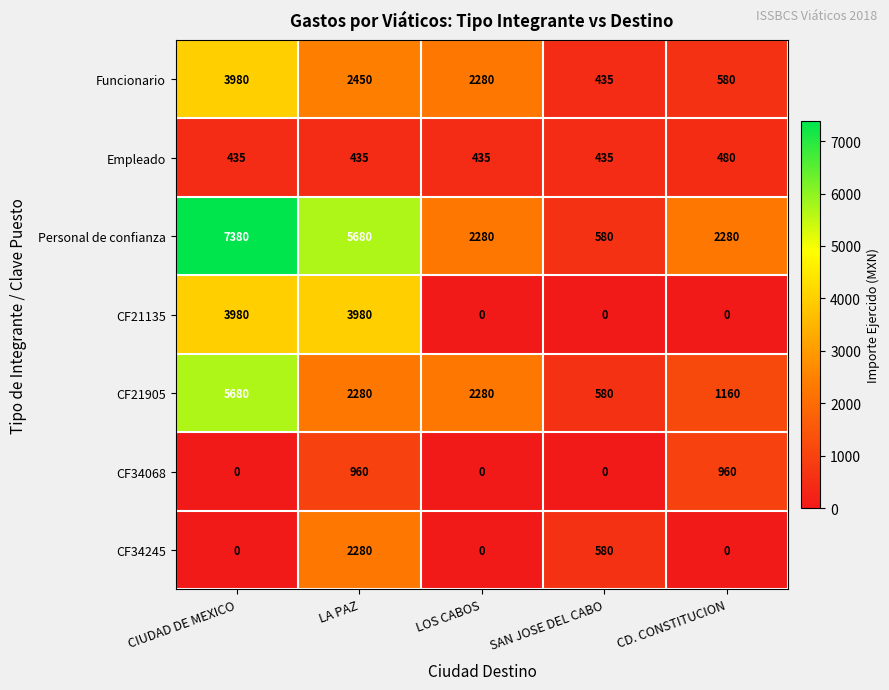

Which series has the largest total across all categories?

Personal de confianza